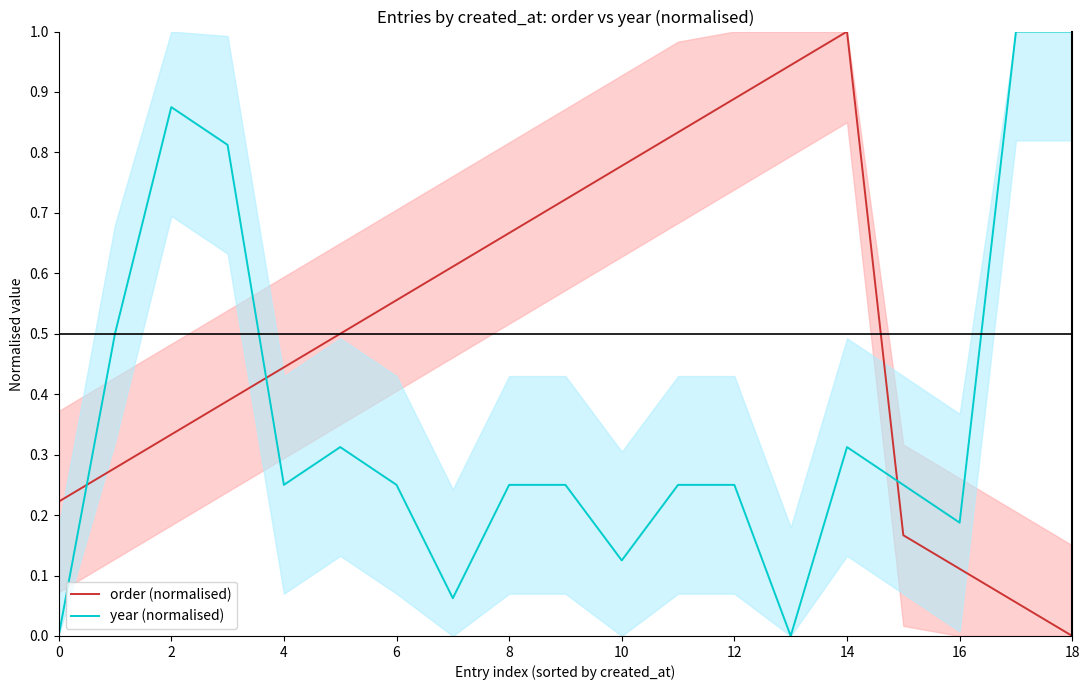

Which series has the largest range (max minus min)?

order (normalised)